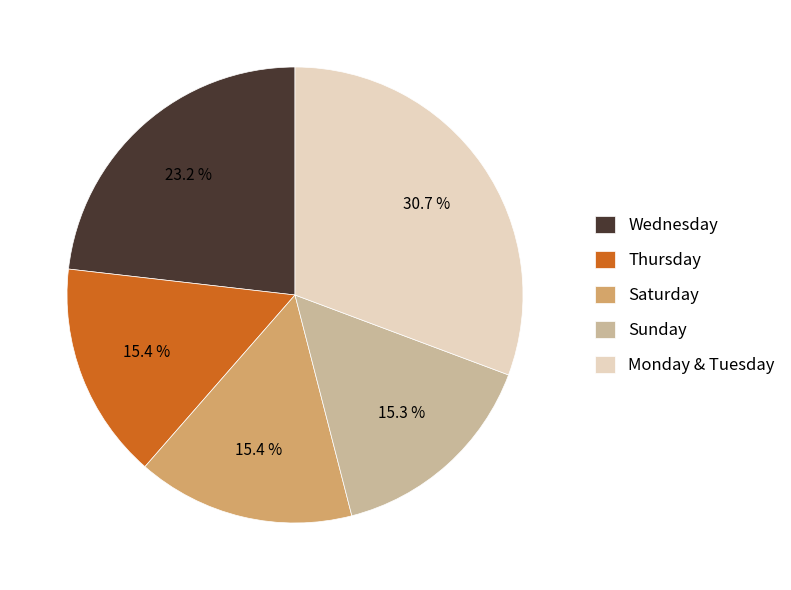

What is the total percentage of Wednesday and Sunday?

38.5%